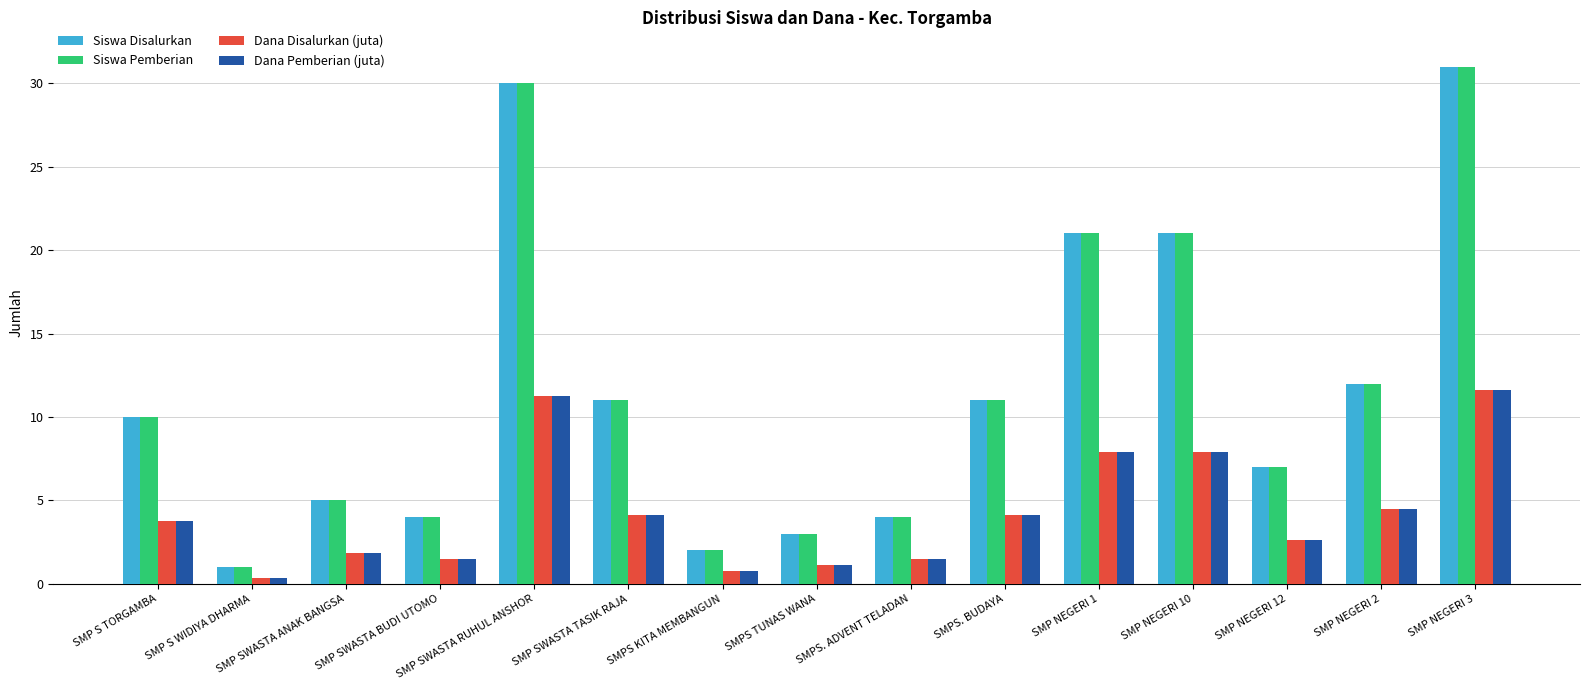

Read the Dana Pemberian (juta) value at SMP SWASTA BUDI UTOMO.

1.5